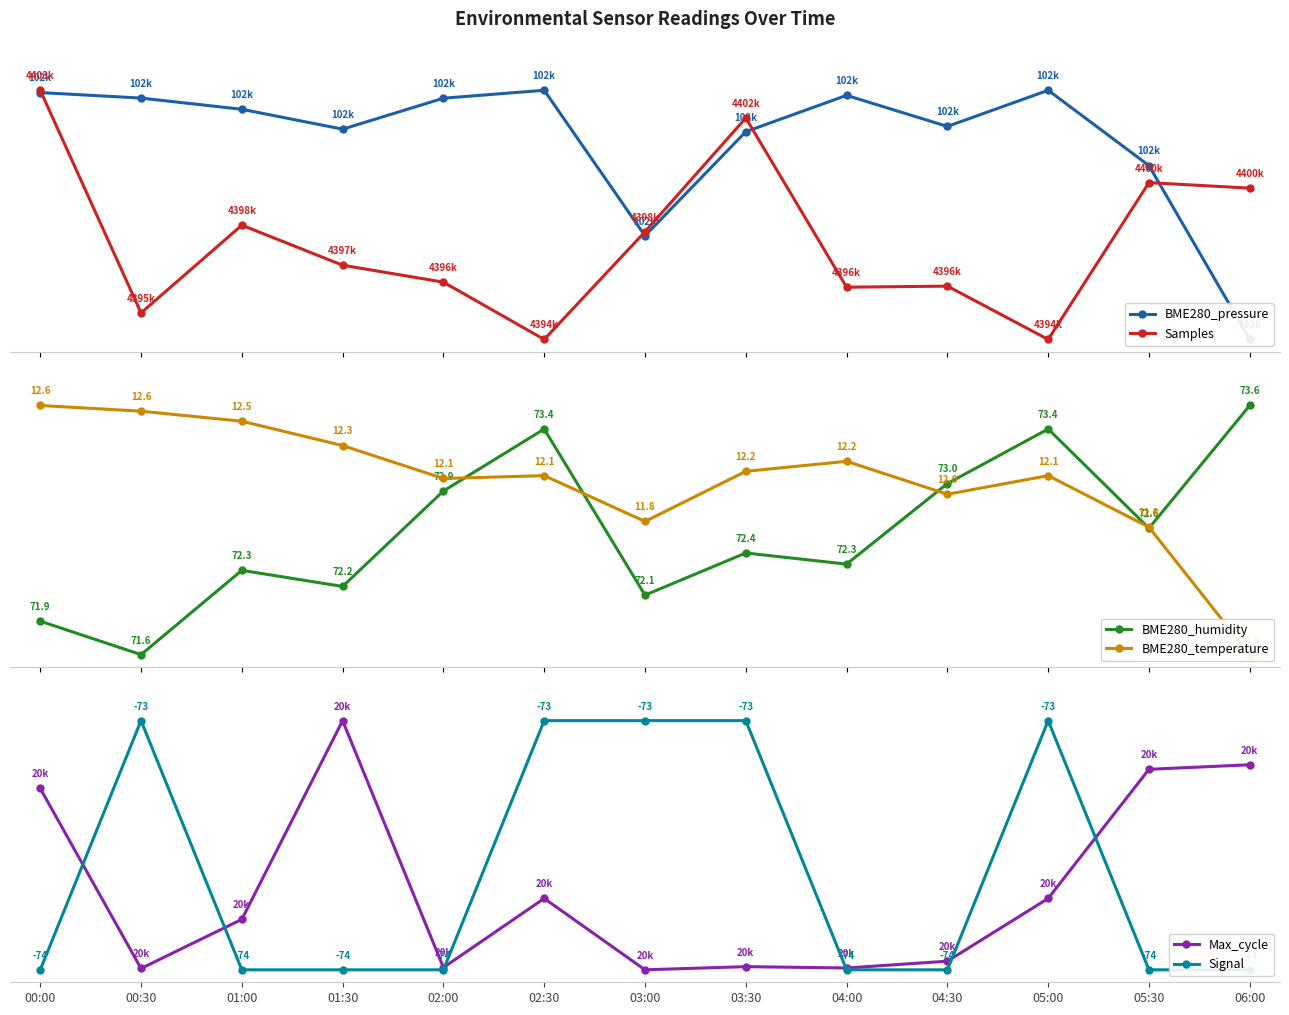

Is the value of Signal at 02:30 greater than the value of Max_cycle at 04:30?

Yes